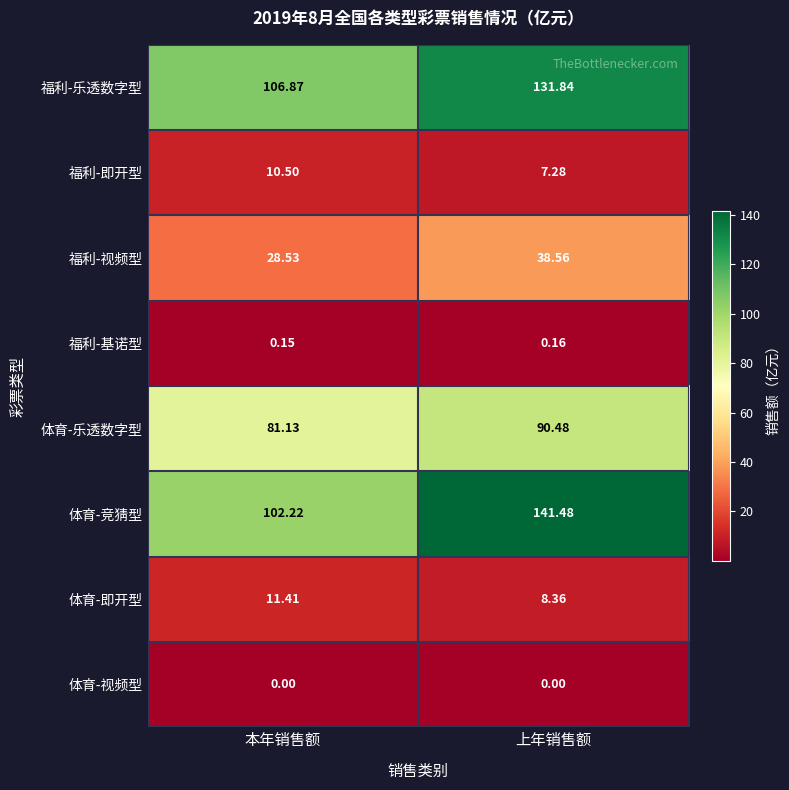

At which label does 福利-乐透数字型 first exceed 131?

上年销售额